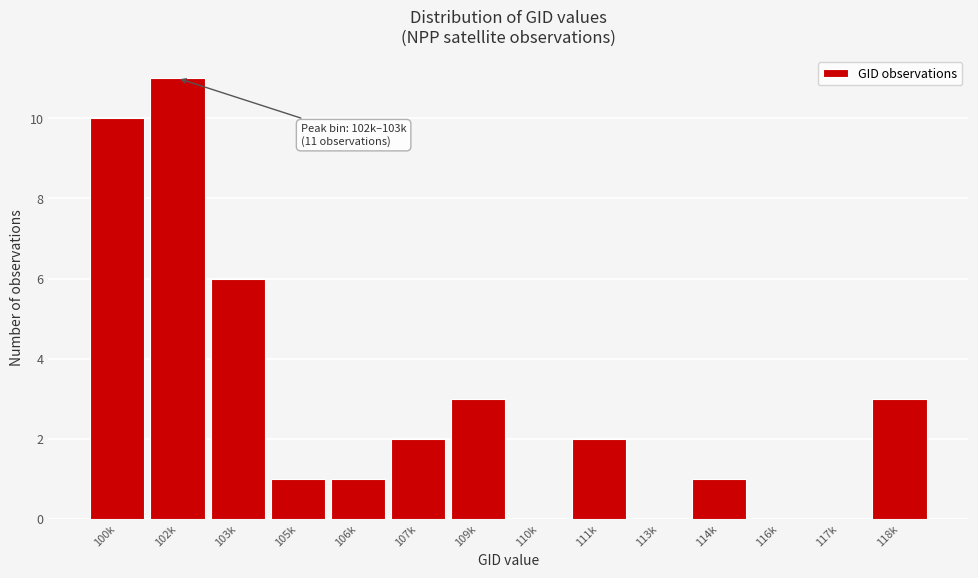

Reading left to right, list all the values displayed in this chart.

100k=10	102k=11	103k=6	105k=1	106k=1	107k=2	109k=3	110k=0	111k=2	113k=0	114k=1	116k=0	117k=0	118k=3